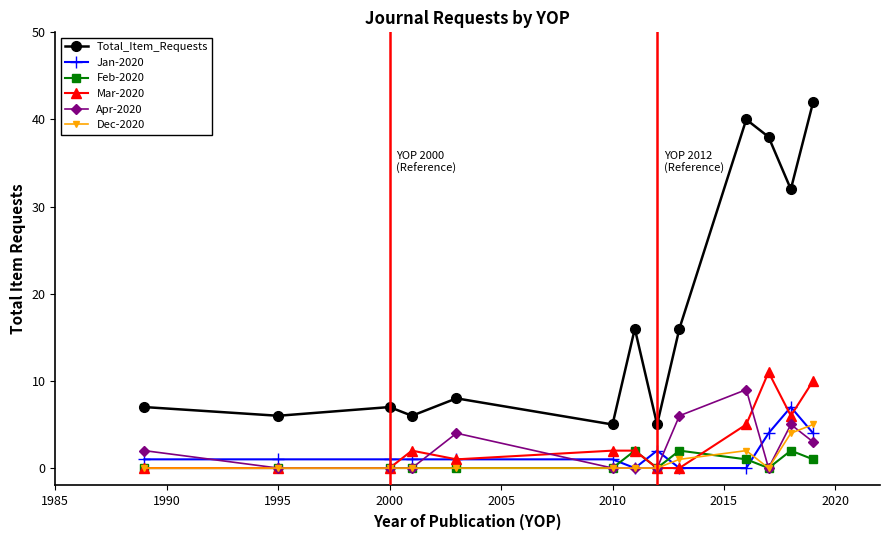

Which series has the largest total across all categories?

Total_Item_Requests